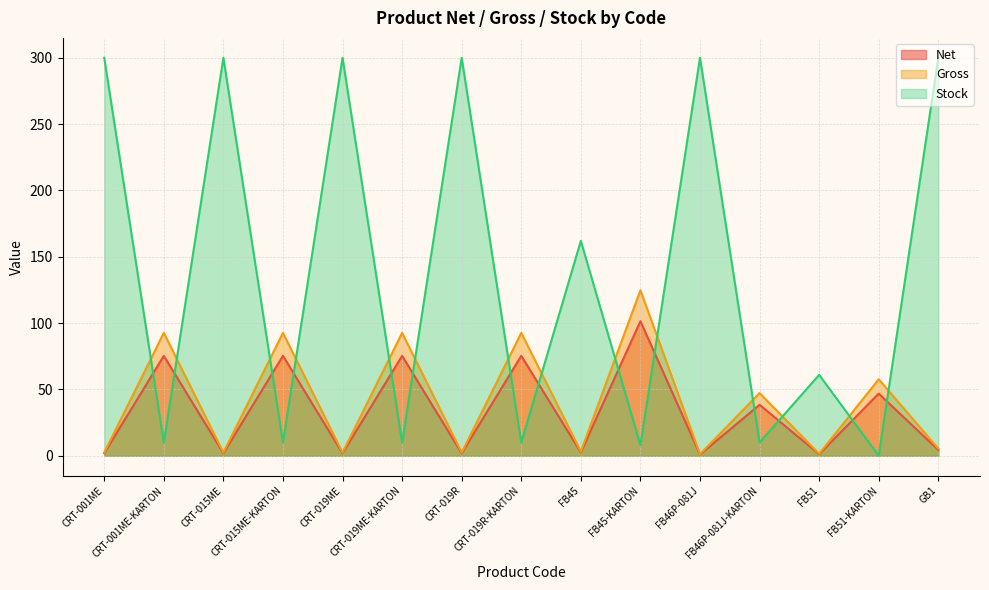

What is the label of the 2nd point from the left?

CRT-001ME-KARTON